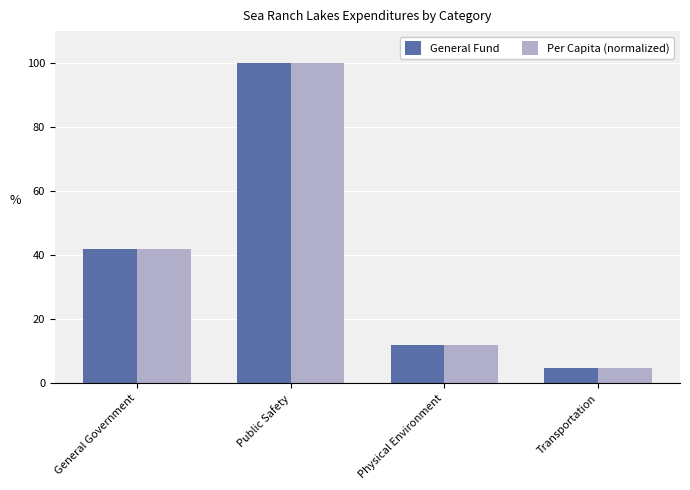

What is the minimum value for General Fund?

4.7